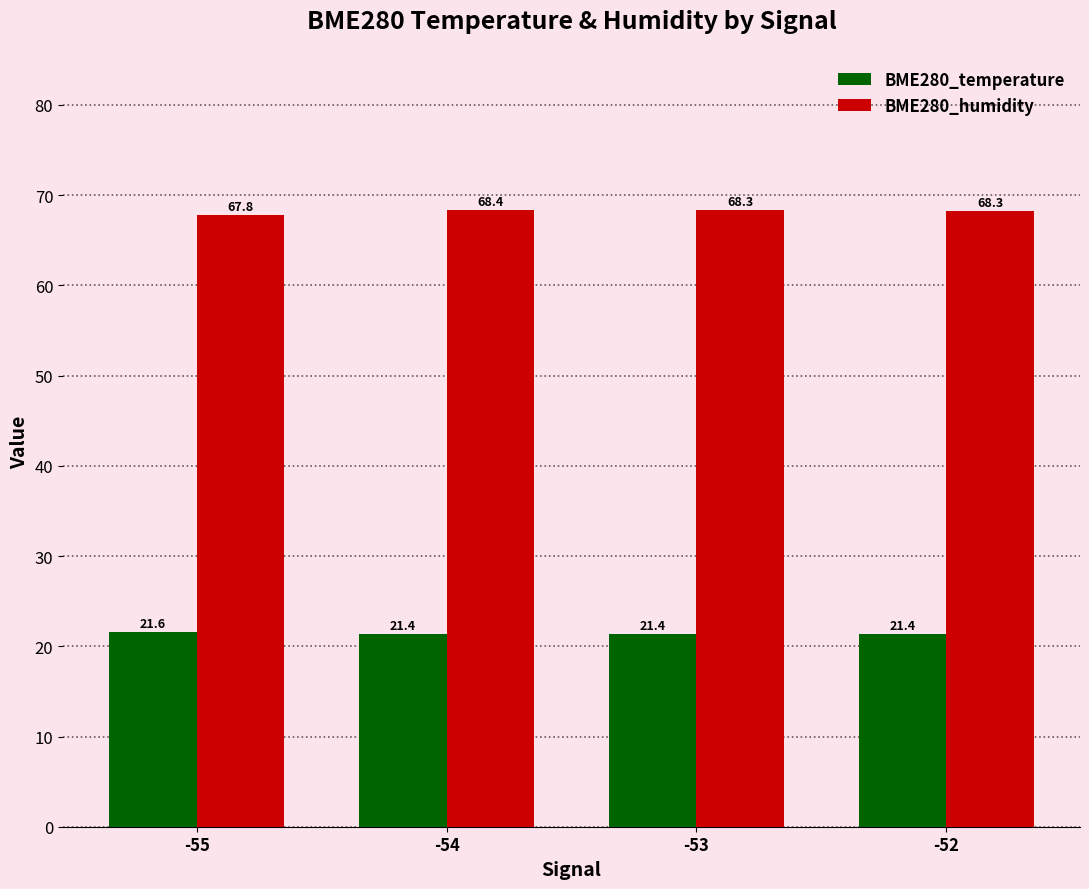

At how many categories does at least one series exceed 25?

4